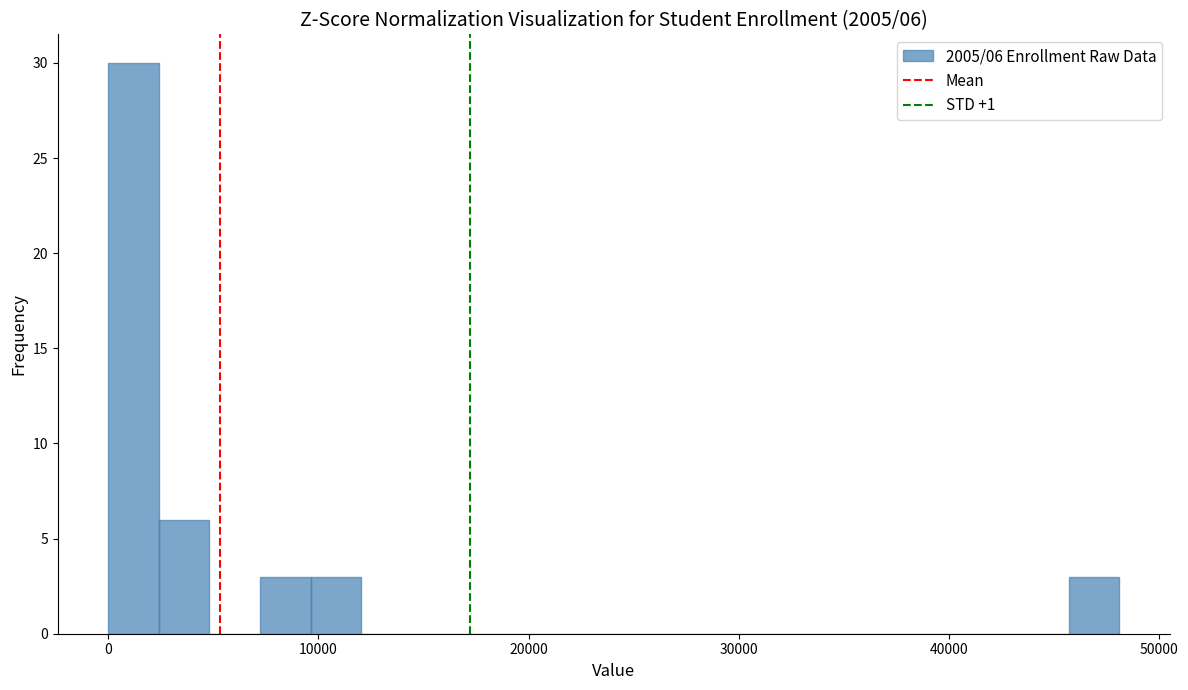

Read against the x-axis, roughly where is the centre of the tallest bar?

1000